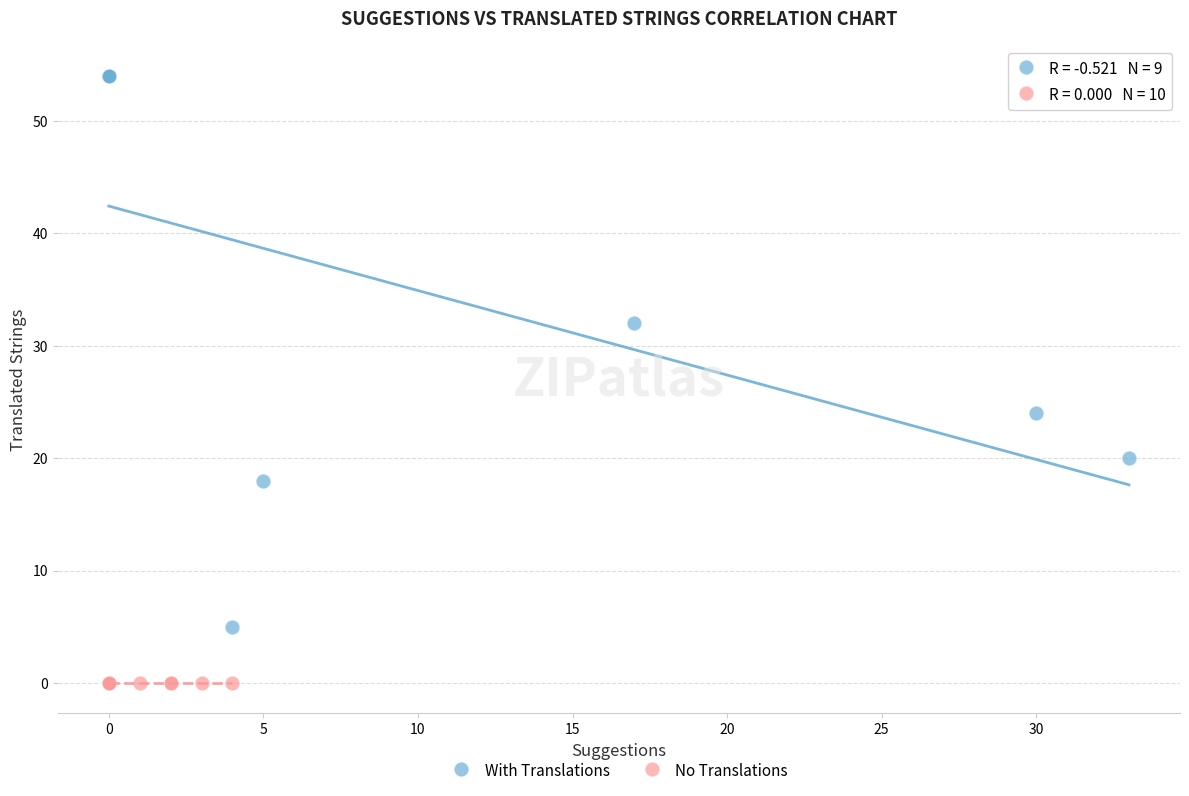

Which series contains the lowest Y value?

No Translations